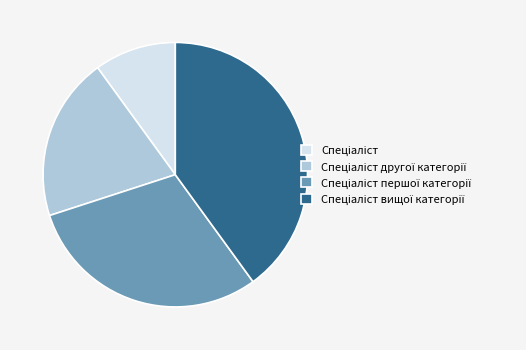

Is there a majority slice in this chart?

No